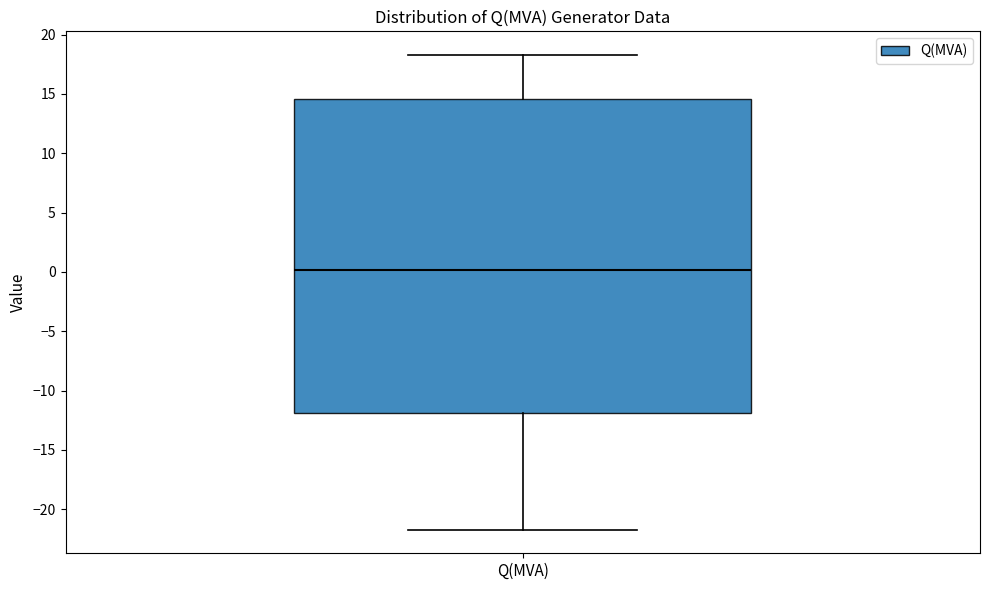

Where does the upper whisker of the box for Q(MVA) end on the y-axis? The values are not printed on the chart, so give them approximately, as read against the axis.

18.5